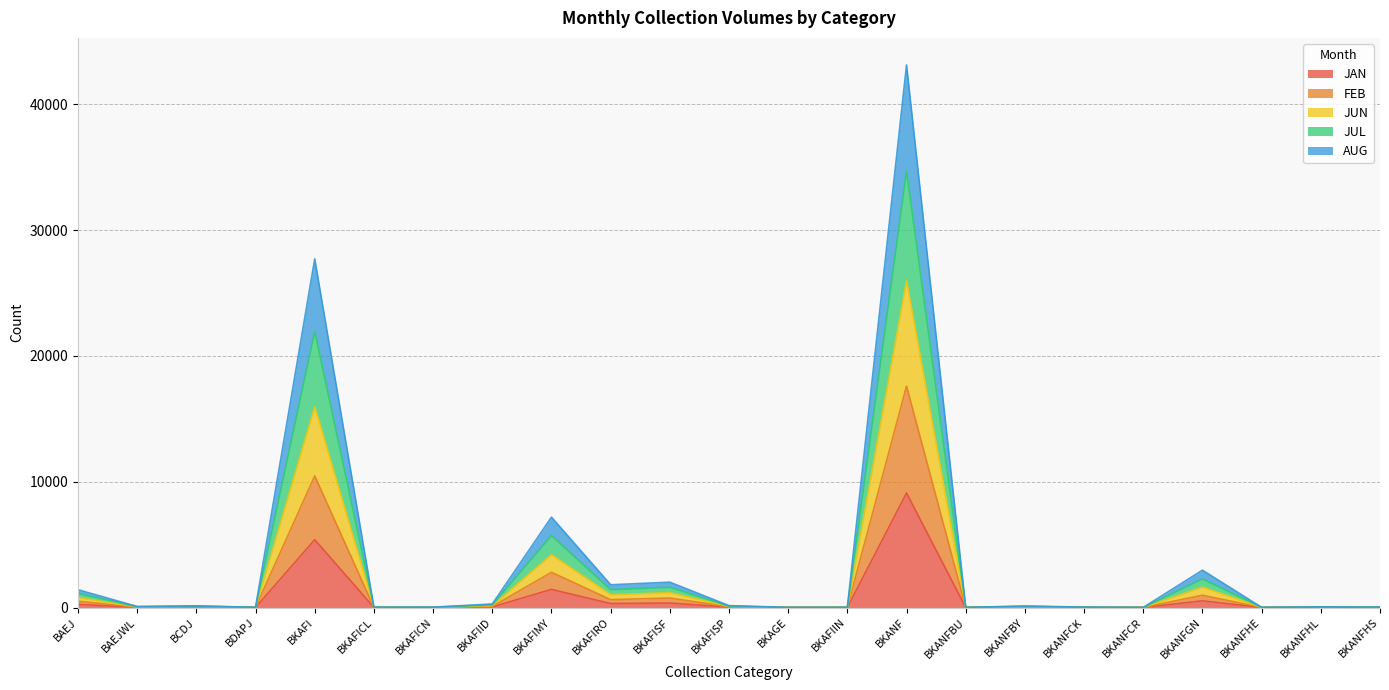

What is the label of the 19th point from the left?

BKANFCR